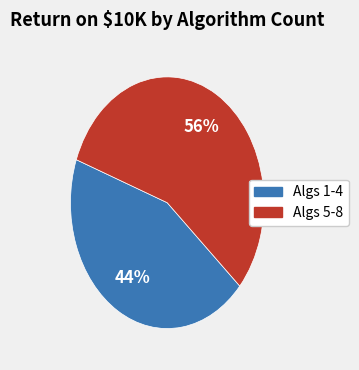

Is there a majority slice in this chart?

Yes